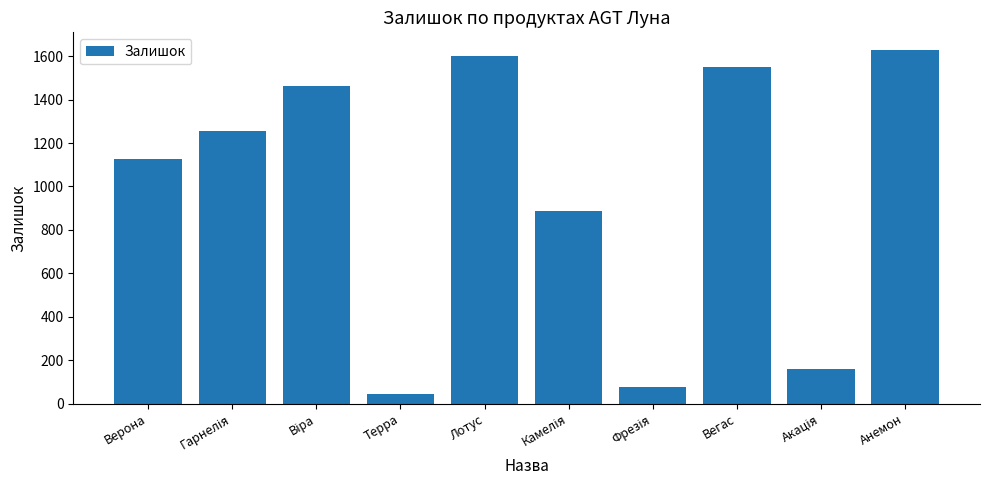

What is the smallest value displayed?

44